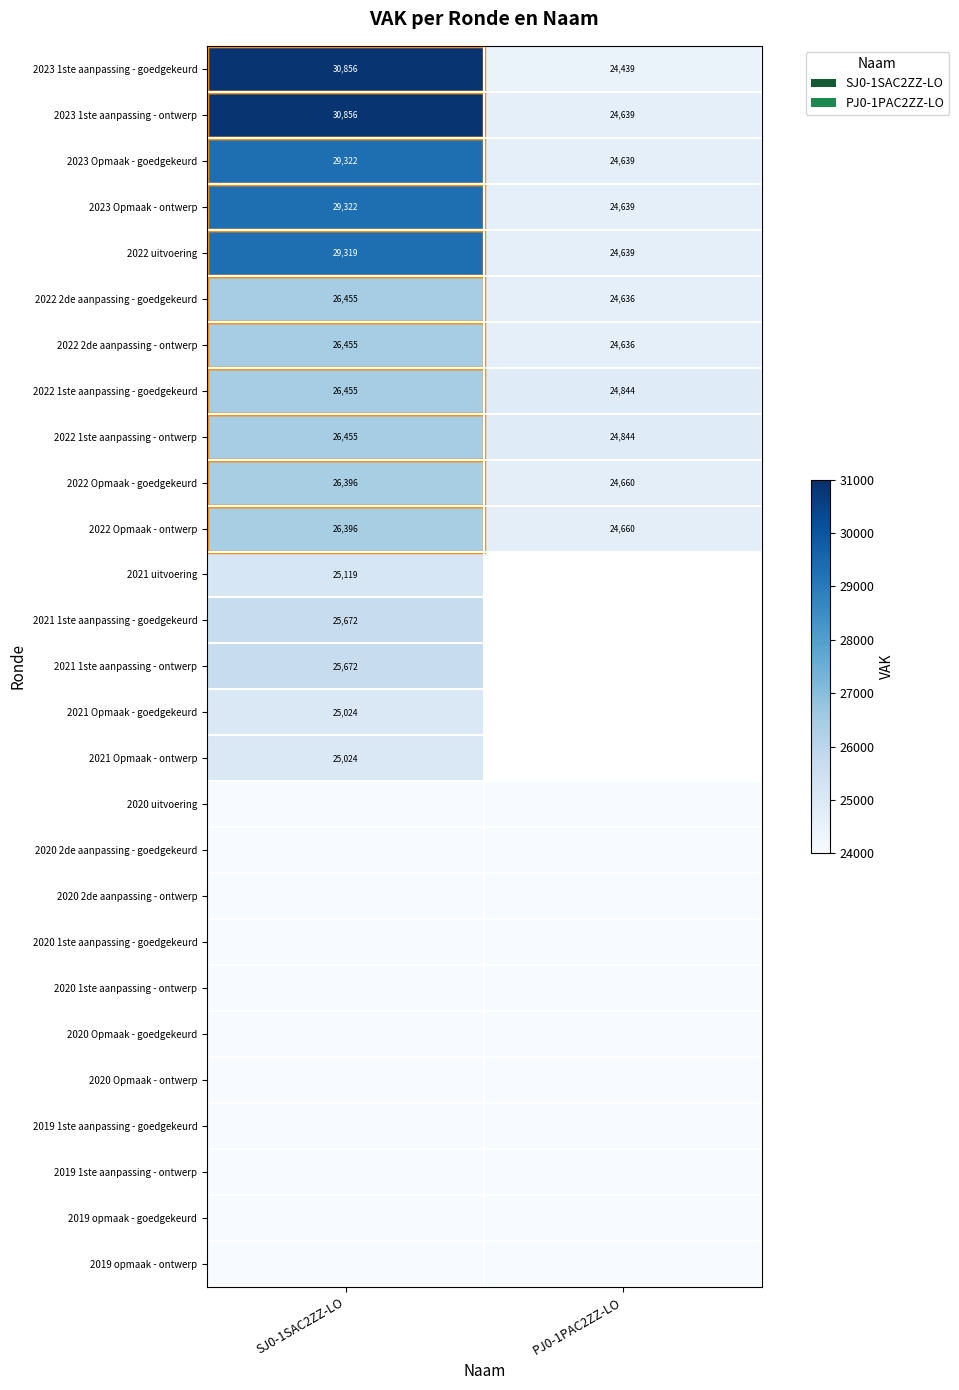

Between PJ0-1PAC2ZZ-LO and SJ0-1SAC2ZZ-LO, which is larger?

SJ0-1SAC2ZZ-LO